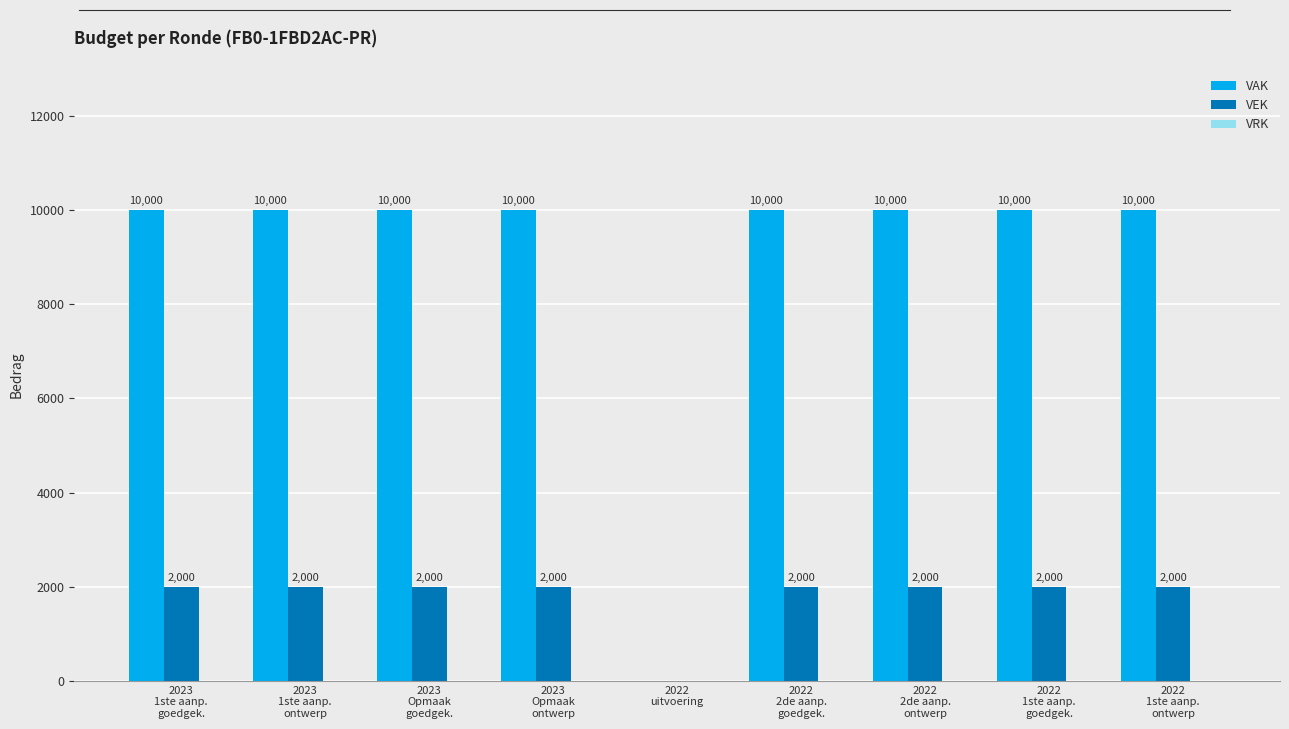

What is the sum of all VAK values?

80000